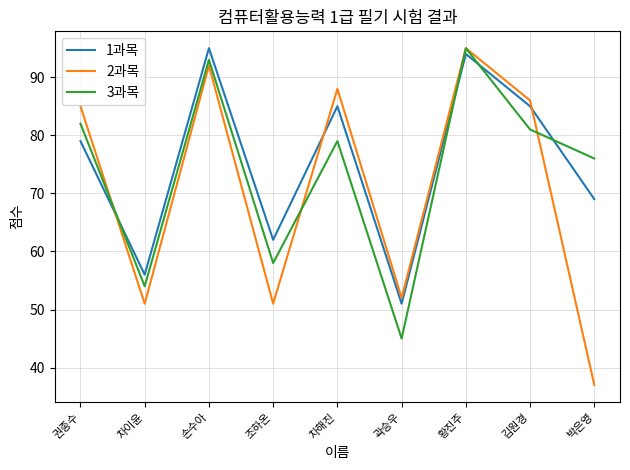

What is the greatest value displayed?

95